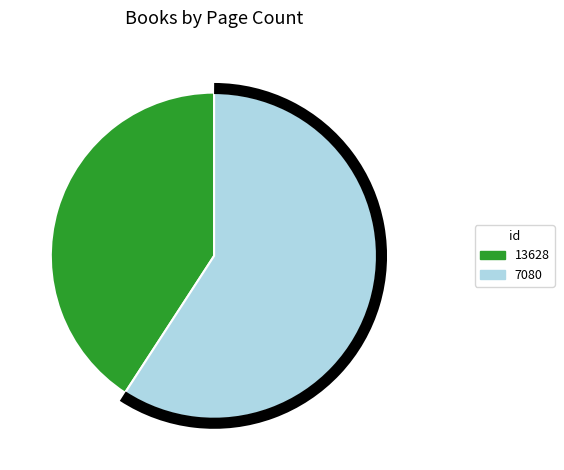

Do 7080 and 13628 together represent more than half of the pie?

Yes